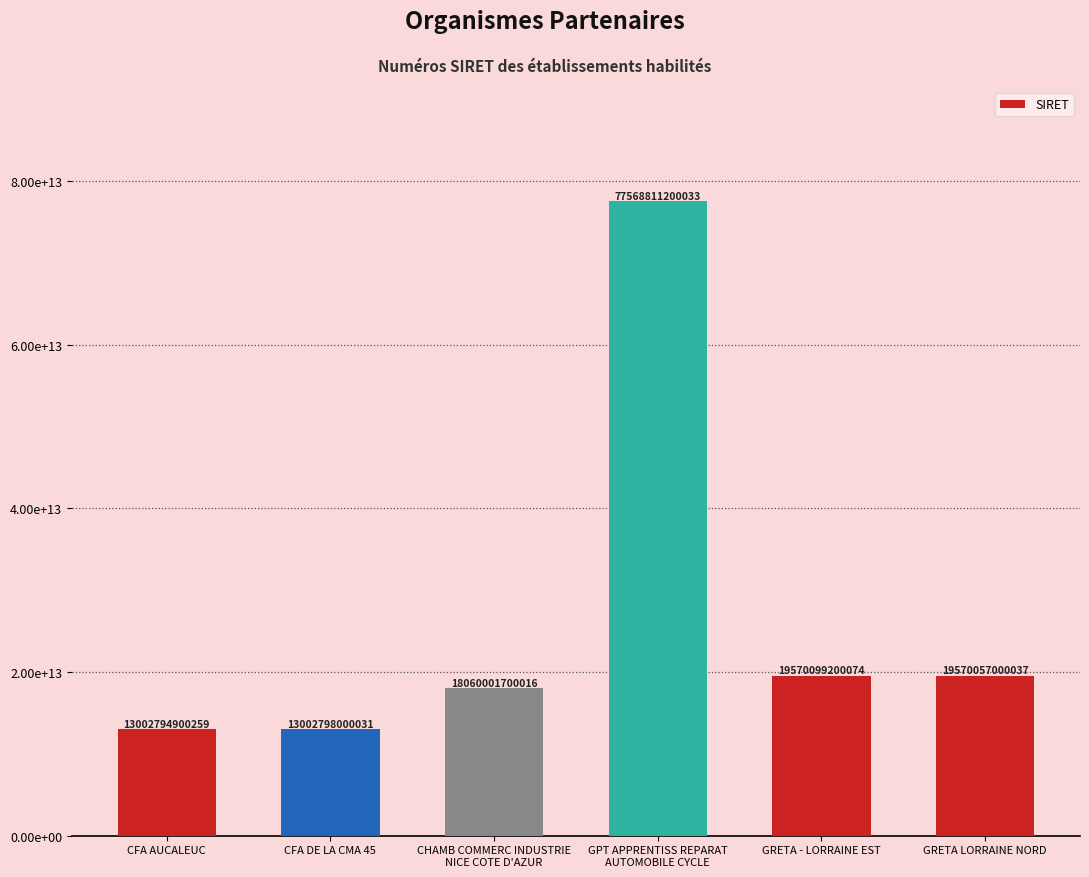

Reading left to right, list all the values displayed in this chart.

CFA AUCALEUC=13002794900259	CFA DE LA CMA 45=13002798000031	CHAMB COMMERC INDUSTRIE
NICE COTE D'AZUR=18060001700016	GPT APPRENTISS REPARAT
AUTOMOBILE CYCLE=77568811200033	GRETA - LORRAINE EST=19570099200074	GRETA LORRAINE NORD=19570057000037